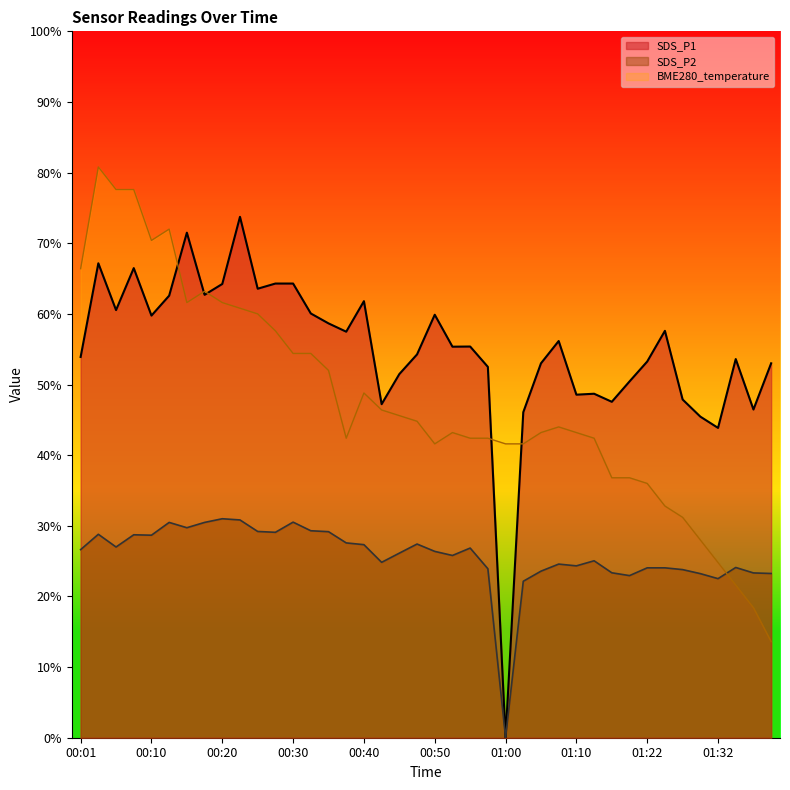

What is the average value of the SDS_P2 series?

25.8